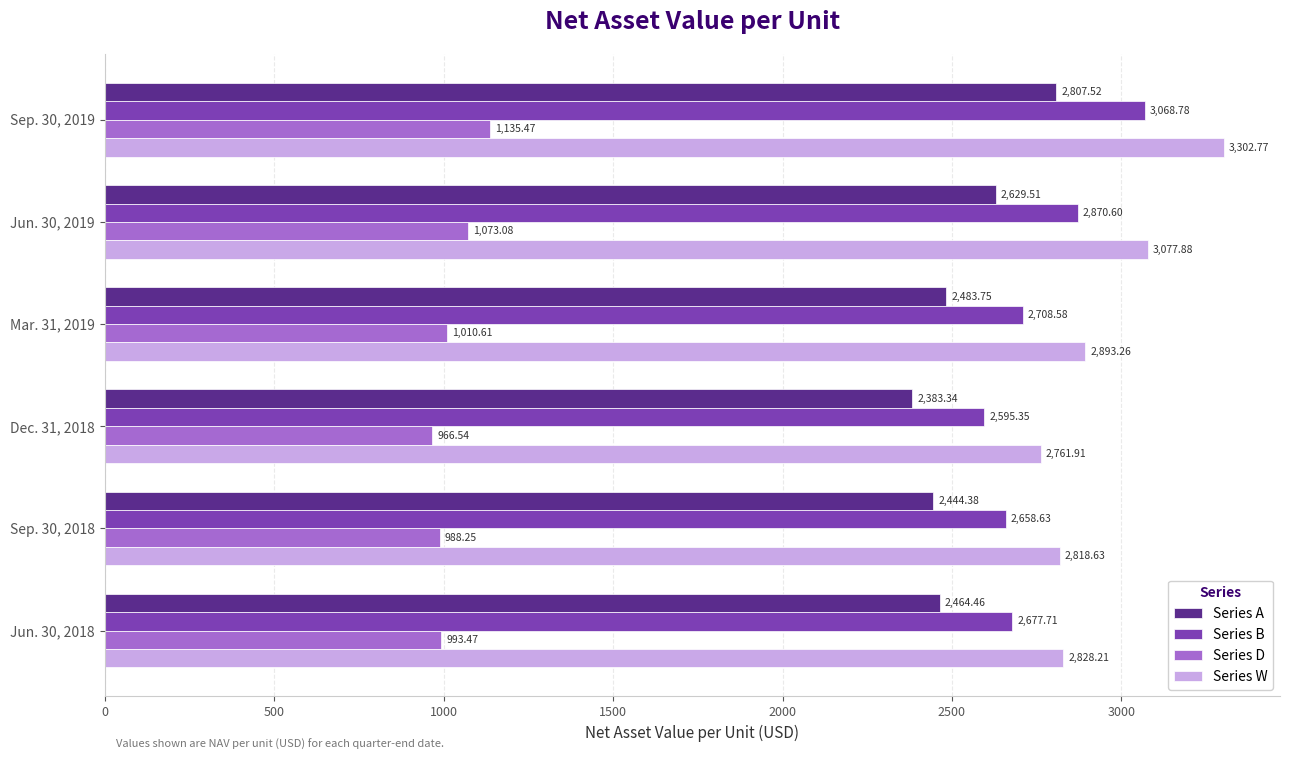

At how many categories does at least one series exceed 2197?

6